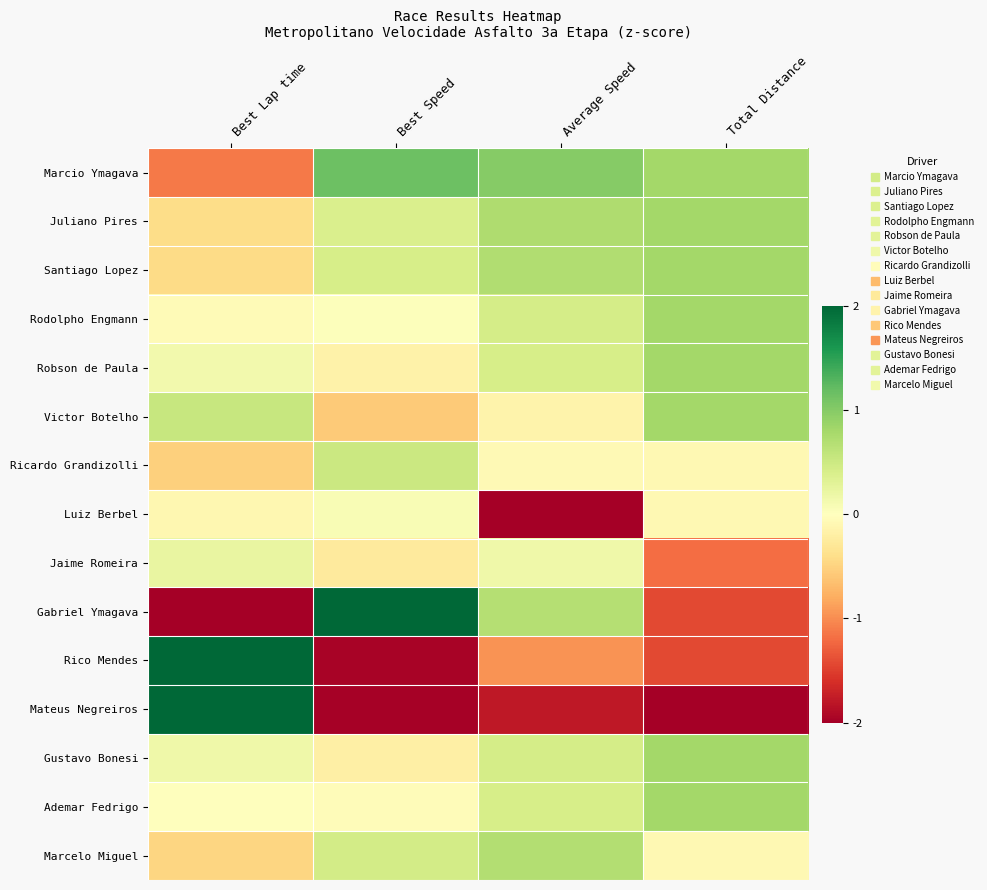

What is the spread (max minus min) of values at Total Distance?

2.9